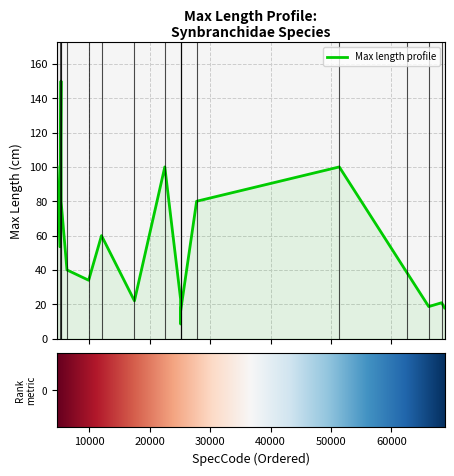

Does the chart have visible grid lines?

Yes